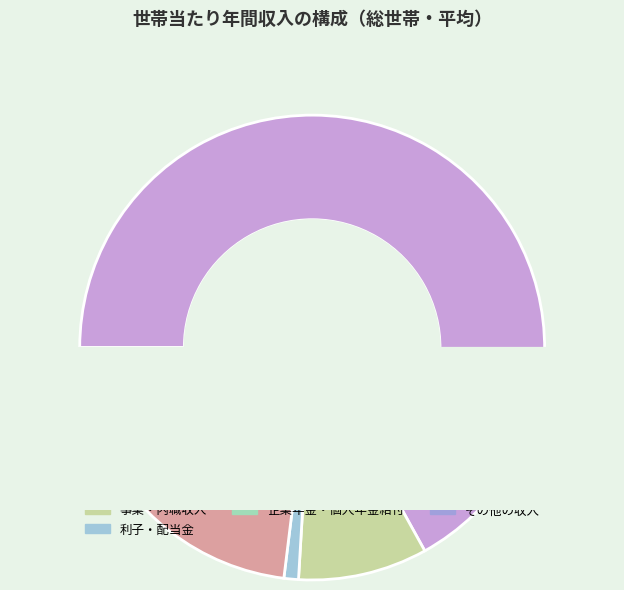

How many slices are in this pie chart?

7